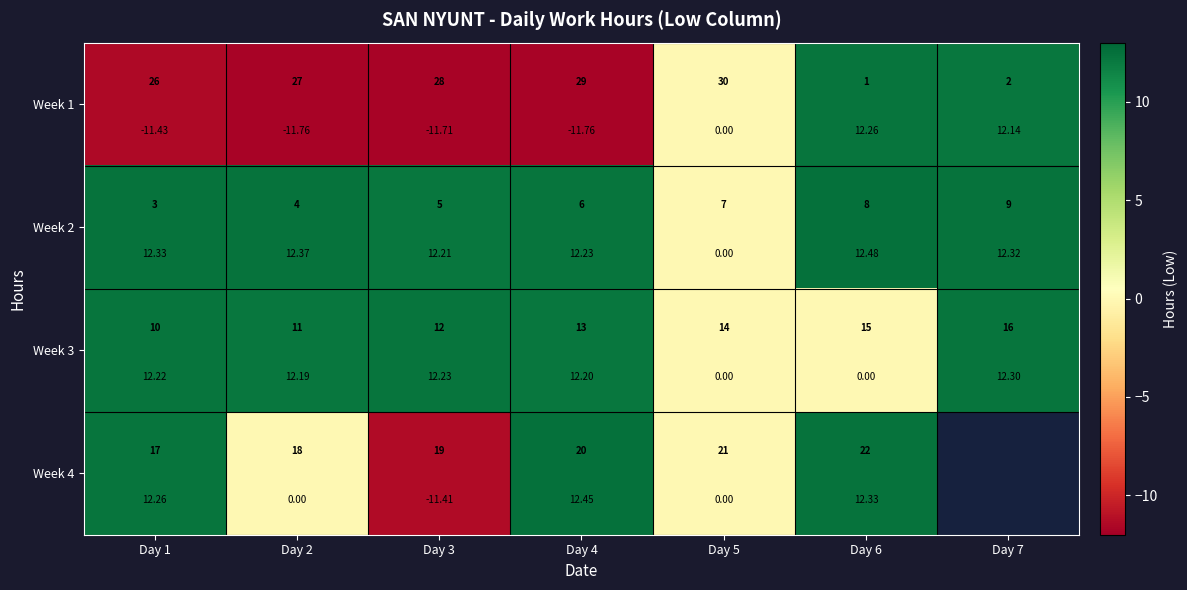

Between Day 1 and Day 5, which series saw the biggest shift?

Week 2